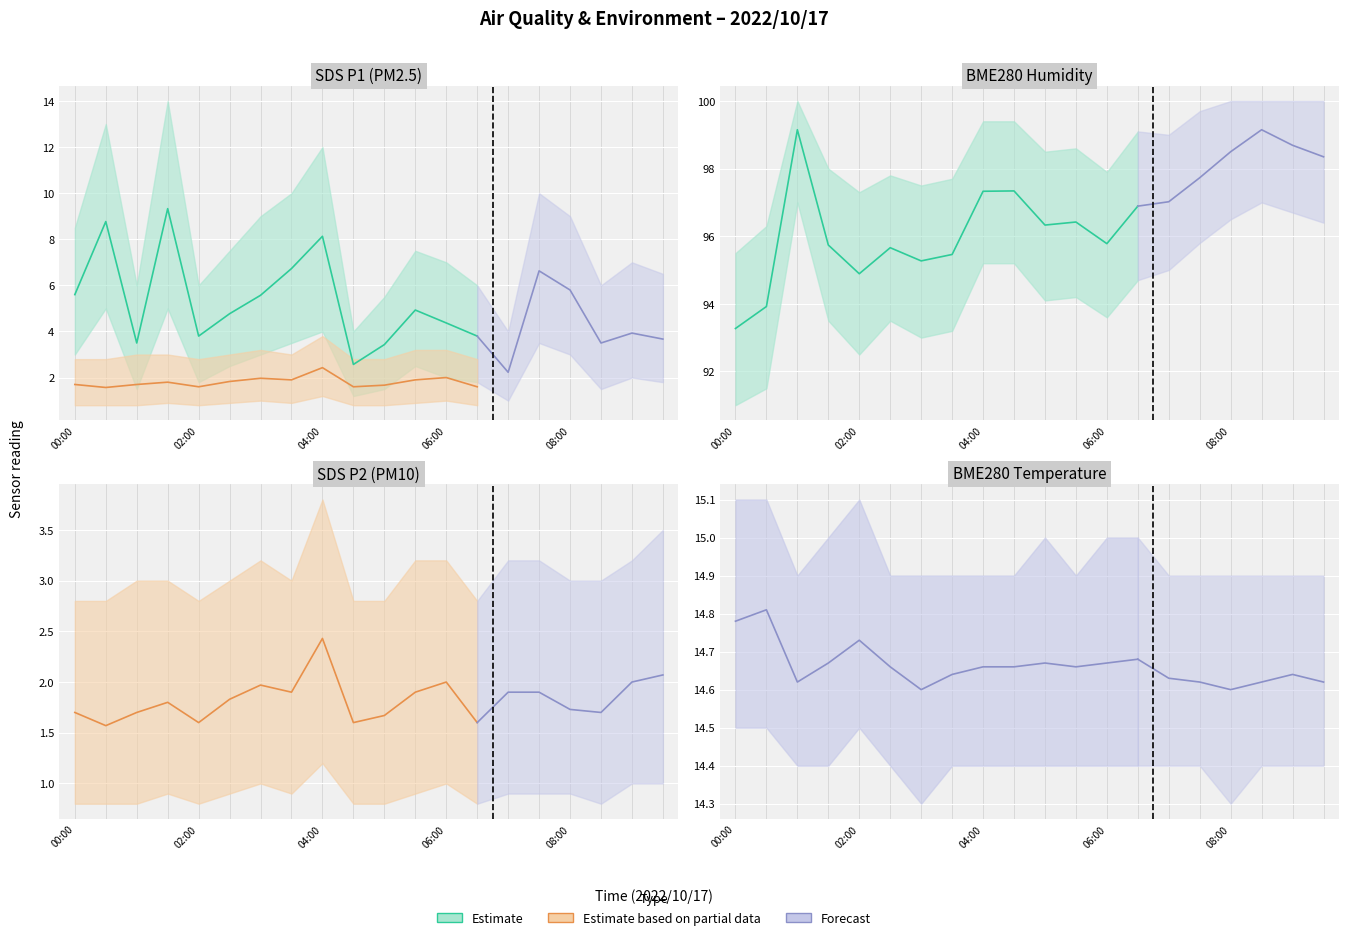

Does the chart display data point markers on the line(s)?

No